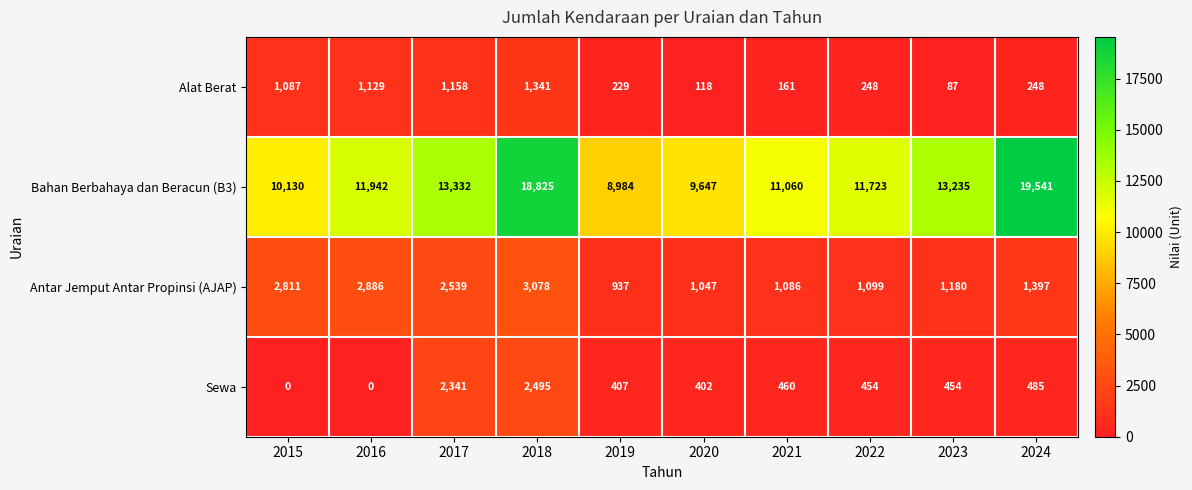

At which category does the chart reach its peak across all series?

2024